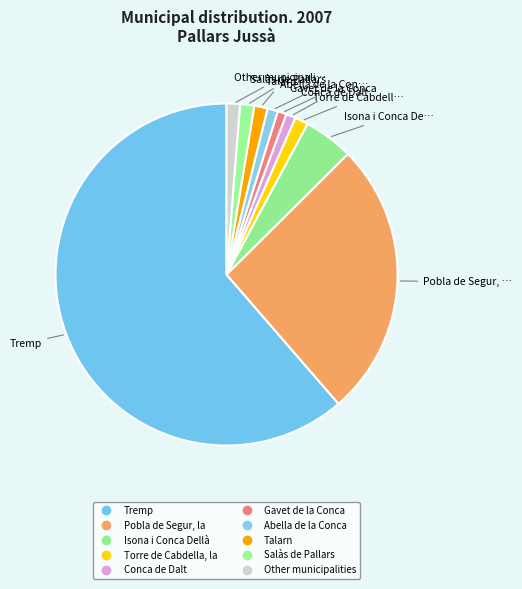

Is Isona i Conca Dellà the majority of the pie?

No